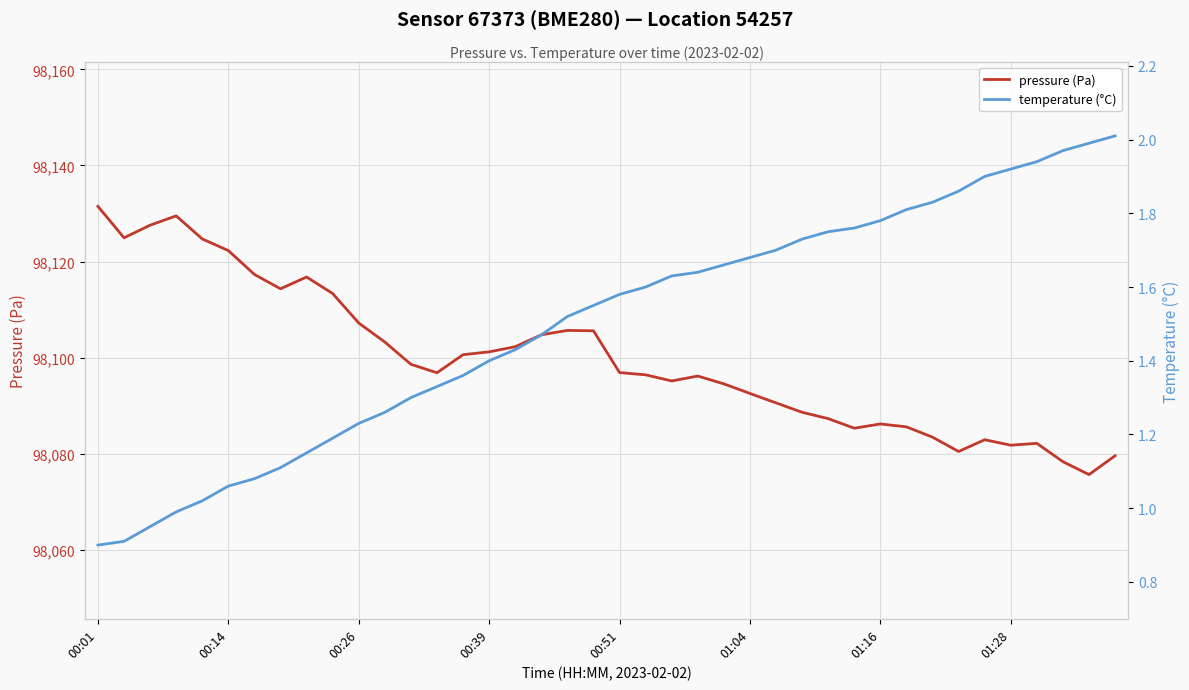

Which category has the lowest value across all series?

00:01